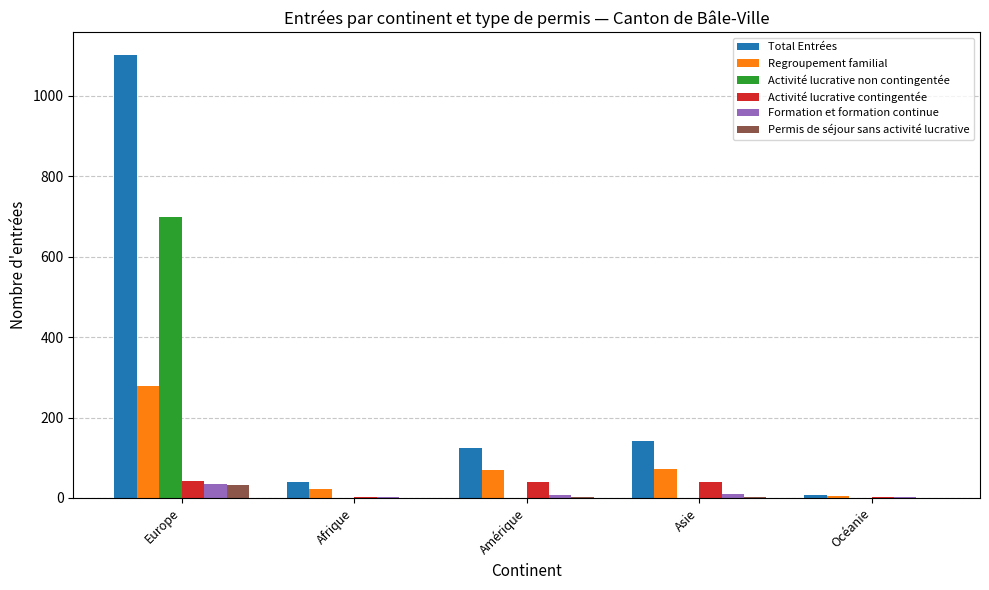

What are all the series names shown in the legend?

Total Entrées, Regroupement familial, Activité lucrative non contingentée, Activité lucrative contingentée, Formation et formation continue, Permis de séjour sans activité lucrative